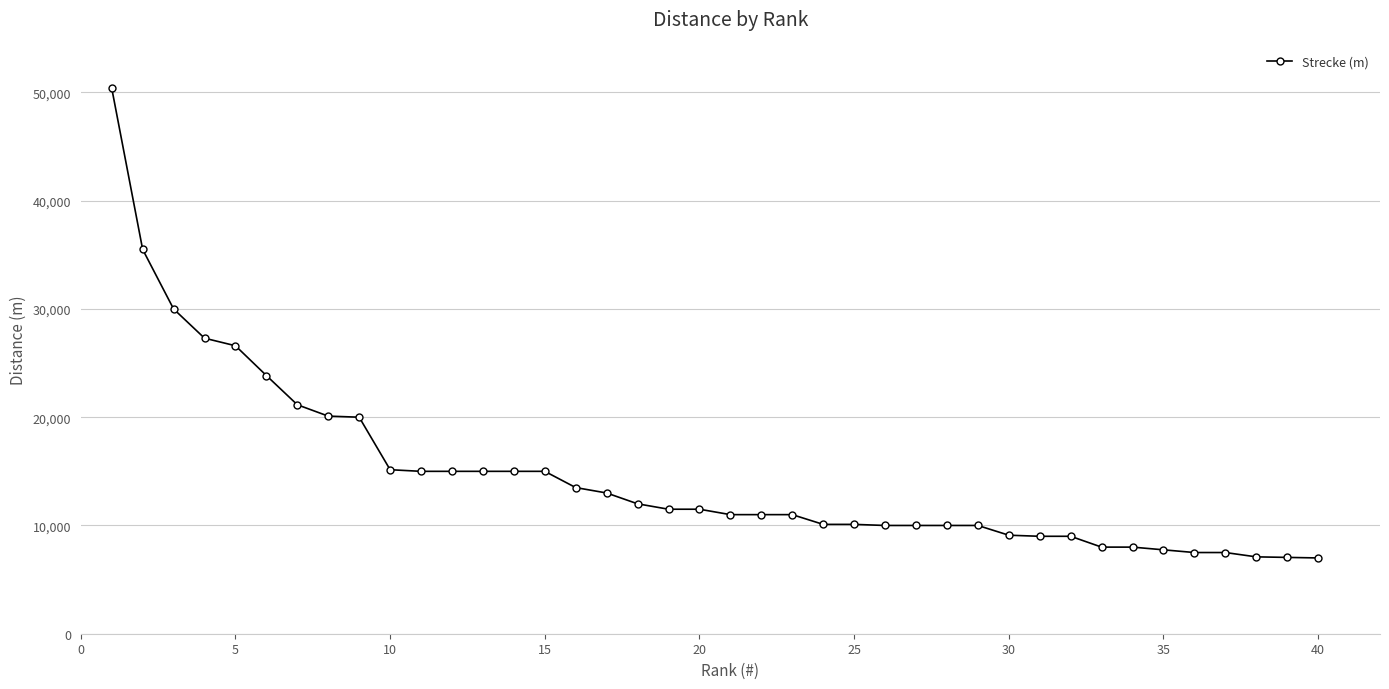

Does the chart display data point markers on the line(s)?

Yes